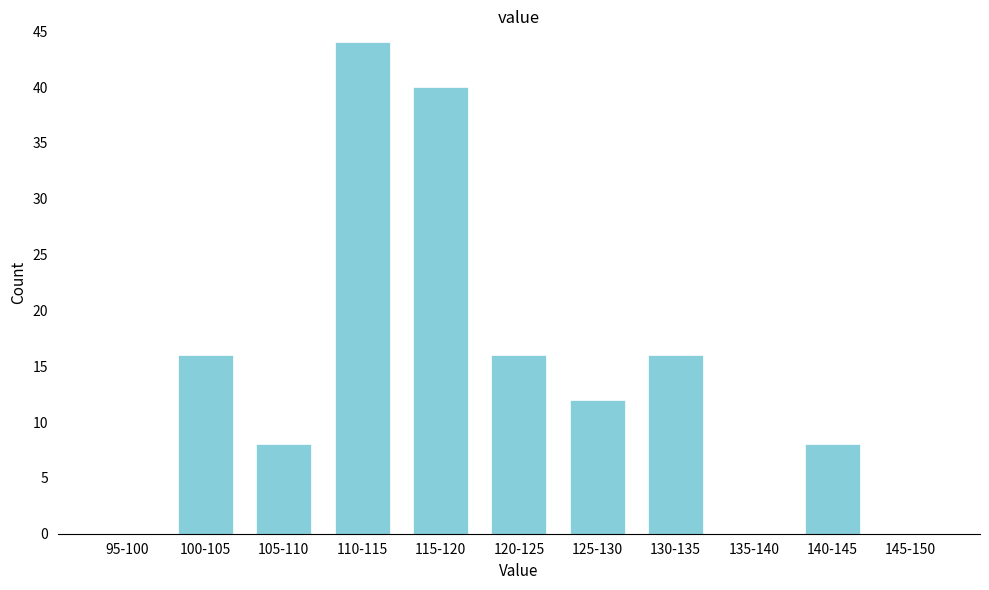

Reading left to right, list all the values displayed in this chart.

95-100=0	100-105=16	105-110=8	110-115=44	115-120=40	120-125=16	125-130=12	130-135=16	135-140=0	140-145=8	145-150=0